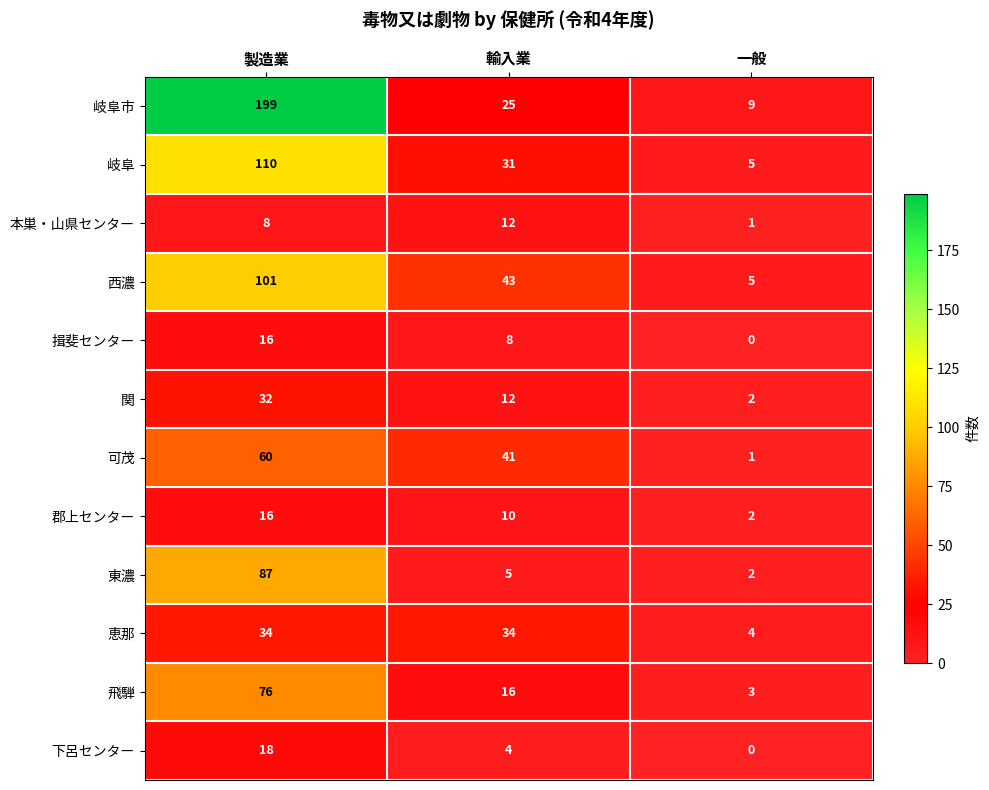

Rank the categories by 下呂センター value from lowest to highest.

一般, 輸入業, 製造業